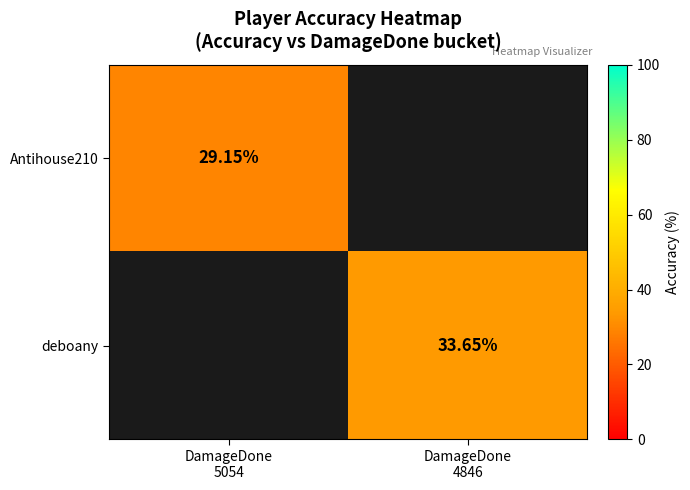

List the series in order of their overall mean, lowest first.

Antihouse210, deboany